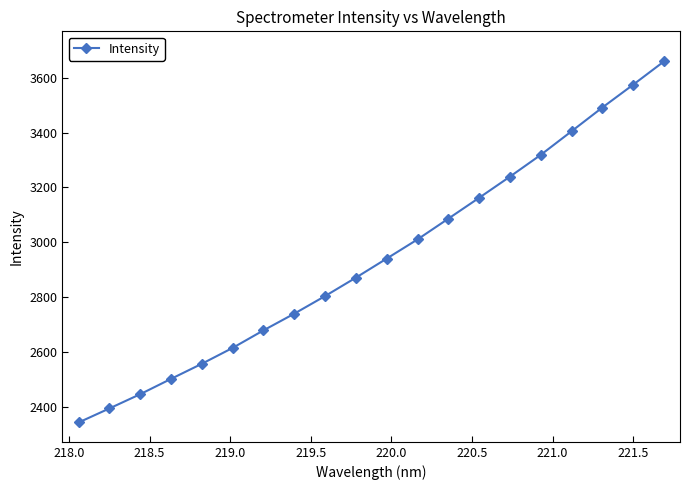

What is the value of the 1st point from the left?

2345.0